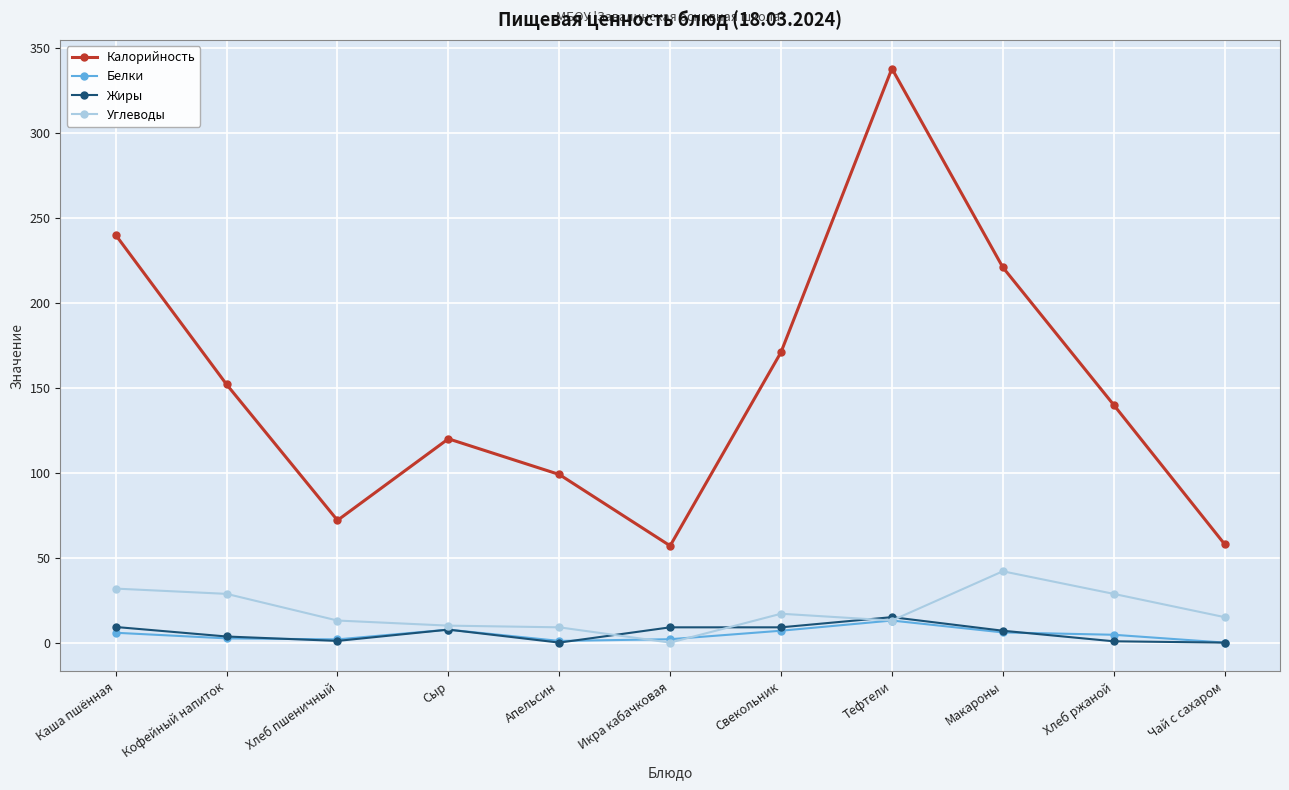

True or false: Калорийность and Углеводы cross at least once.

False